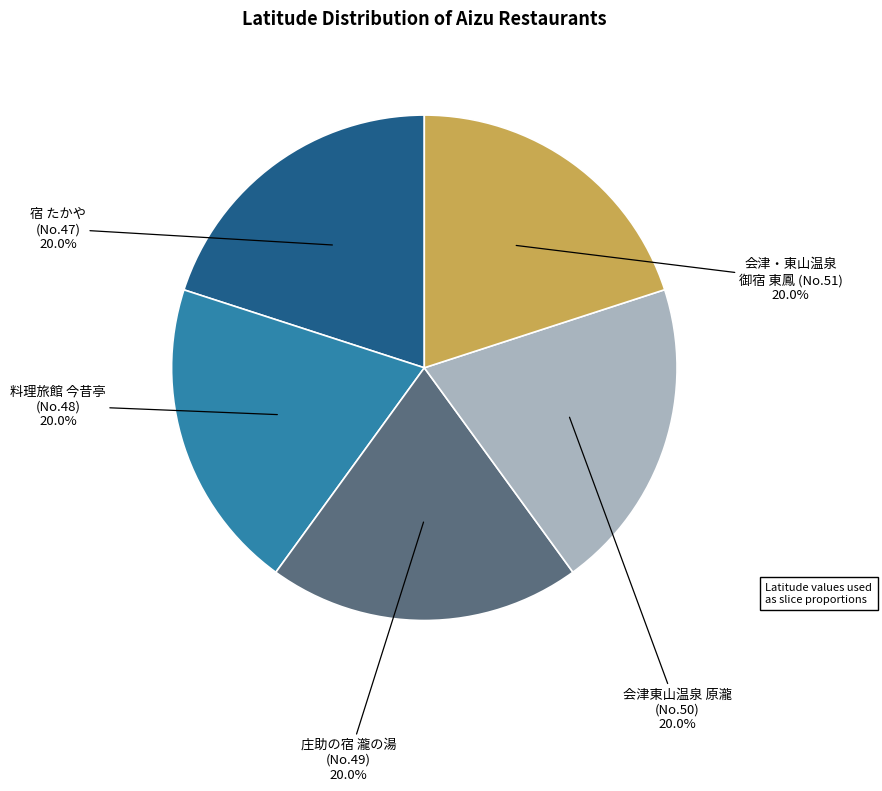

Does 料理旅館 今昔亭 (No.48) represent more than half of the total?

No